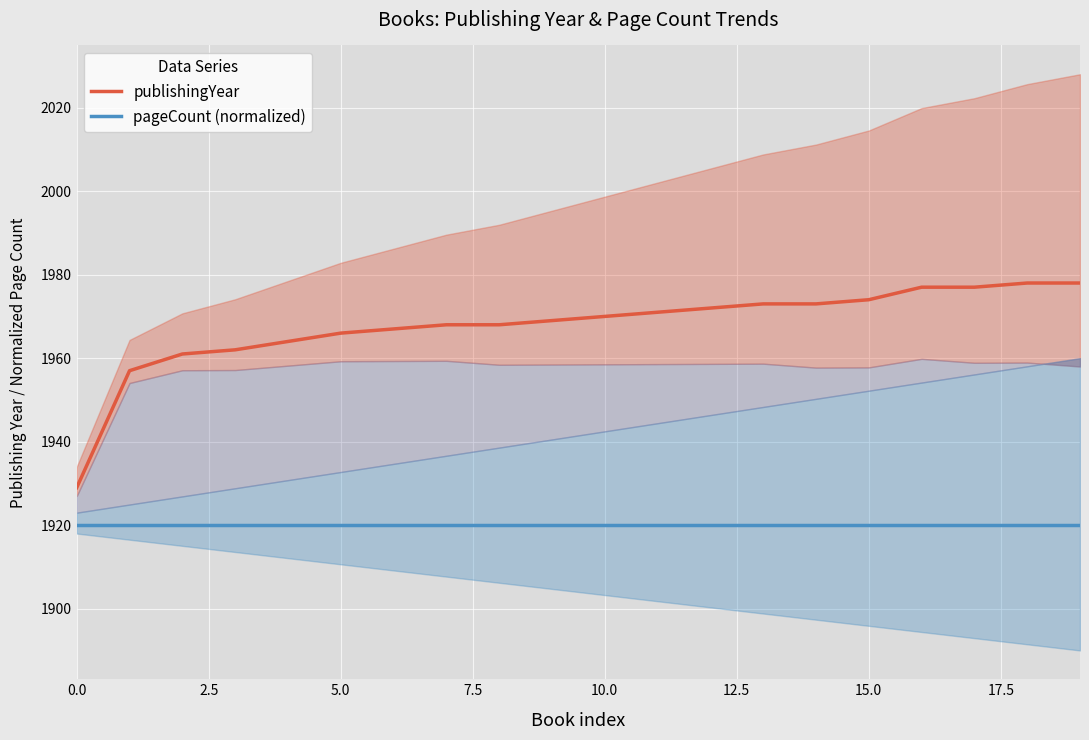

What is the label of the 6th point from the right?

14